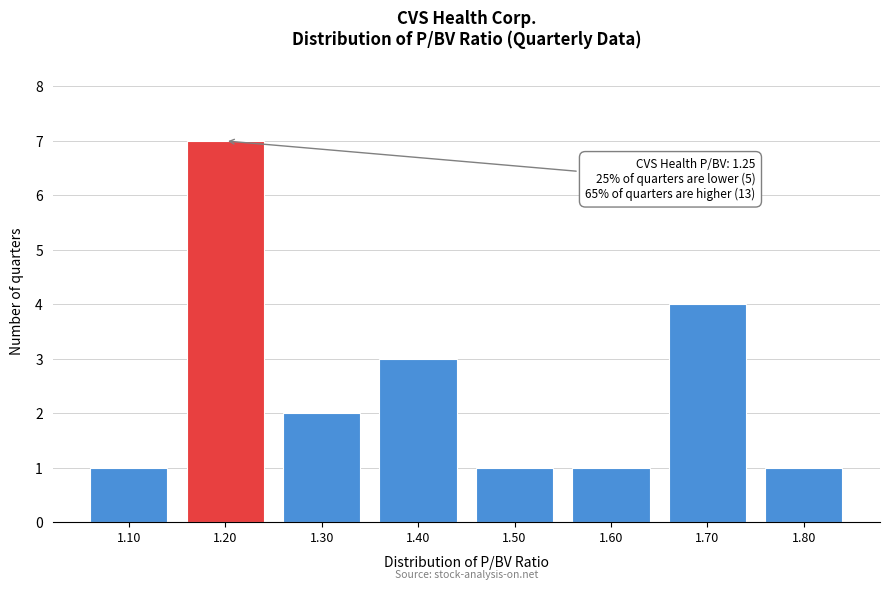

Reading left to right, transcribe all the data shown in this chart.

1	7	2	3	1	1	4	1